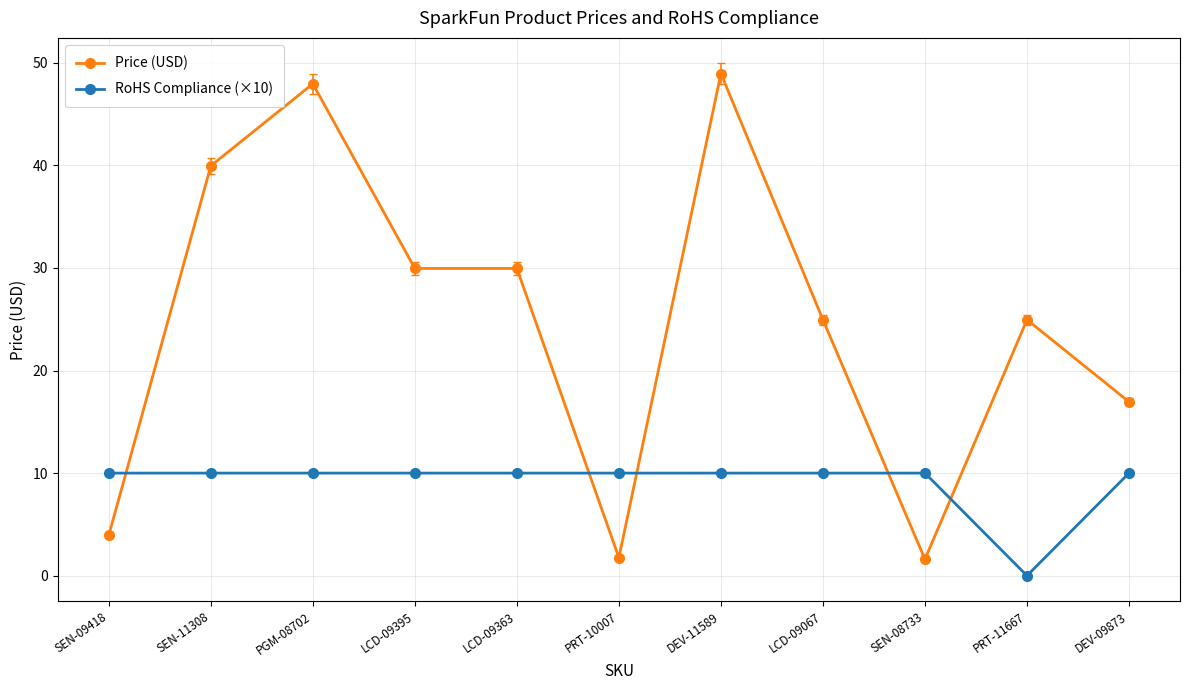

How many lines are shown in the chart?

2